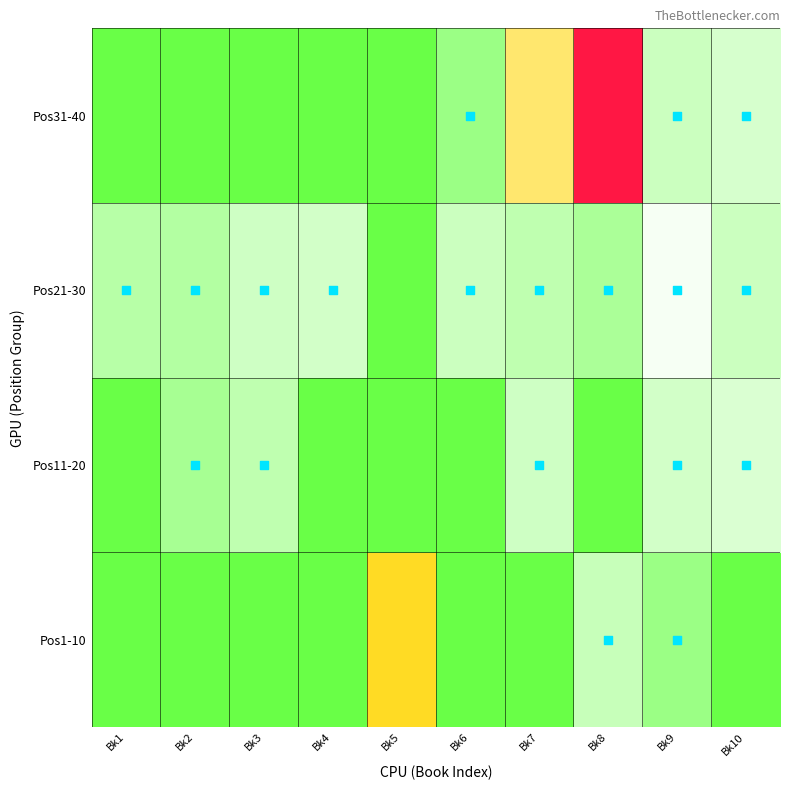

What is the spread (max minus min) of values at Bk7?

501